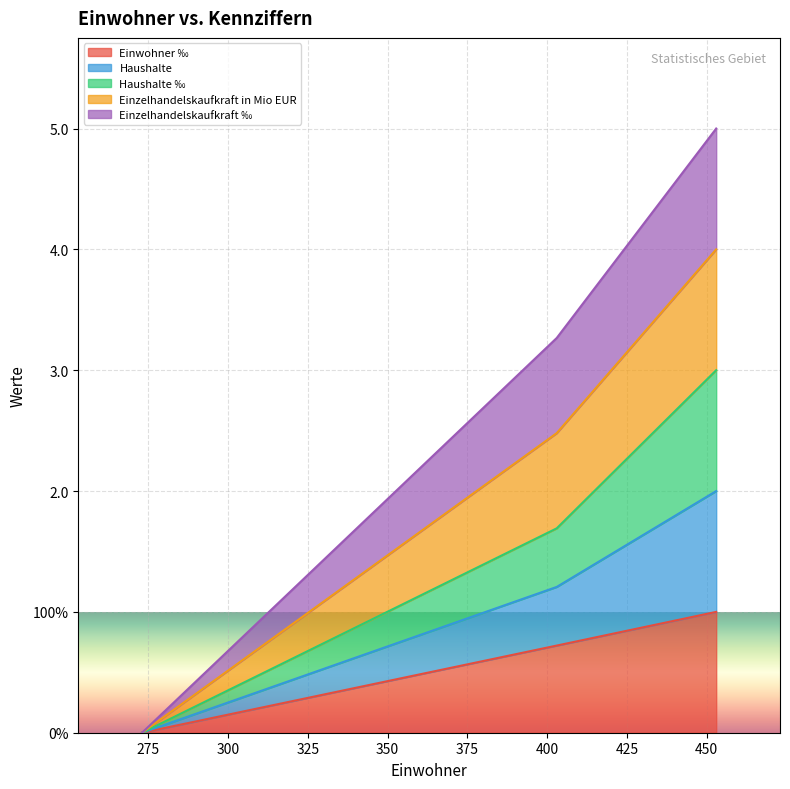

What are all the series names shown in the legend?

Einwohner ‰, Haushalte, Haushalte ‰, Einzelhandelskaufkraft in Mio EUR, Einzelhandelskaufkraft ‰